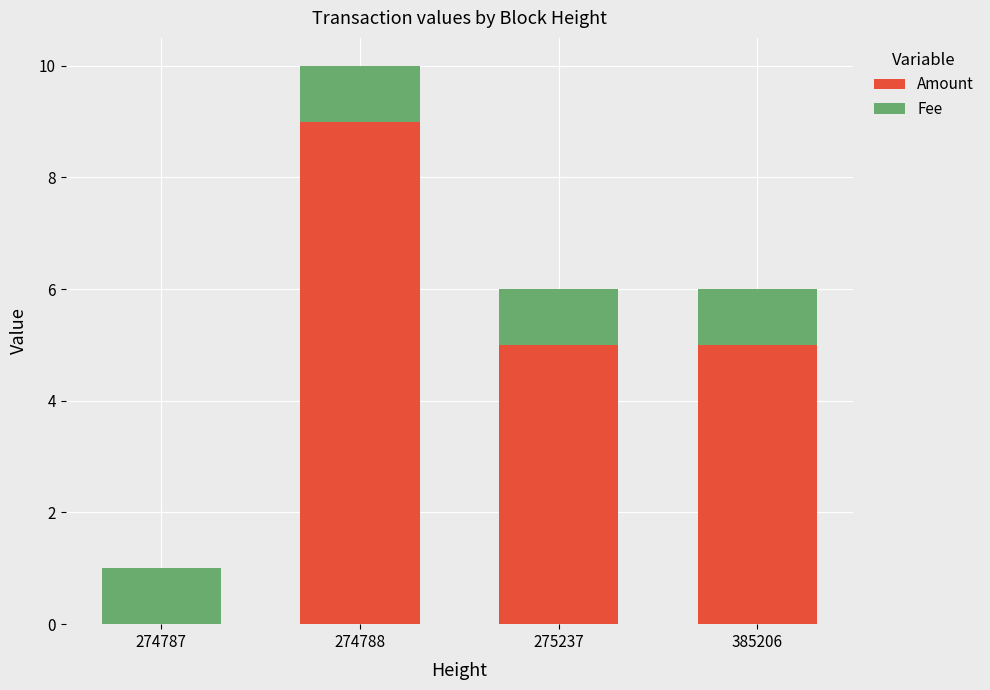

Are the bars grouped side by side (vs. stacked)?

No